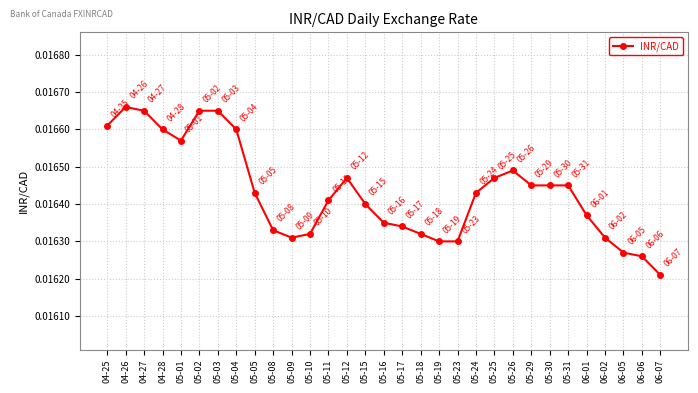

True or false: there are more than 2 points higher than both neighbors.

True